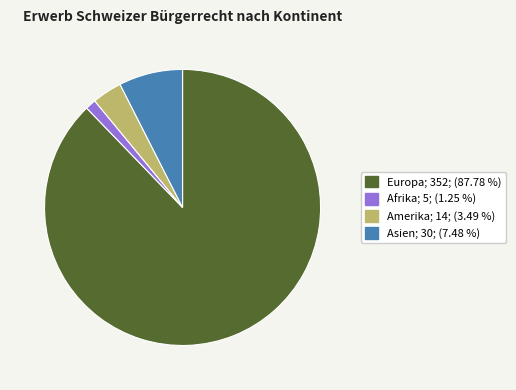

Is there any slice that represents more than half of the pie?

Yes